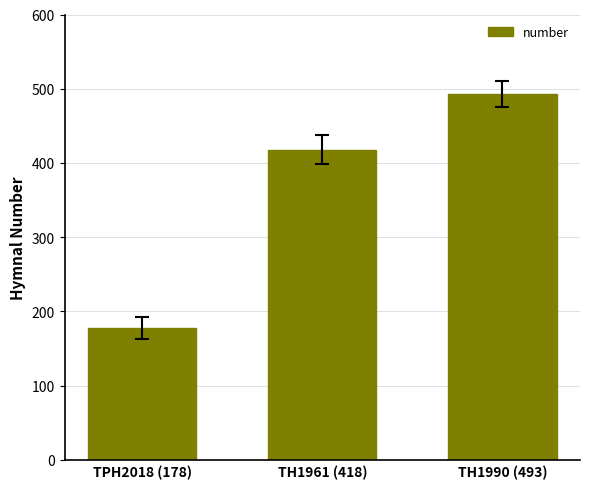

What position from the right is TH1961 (418)?

2